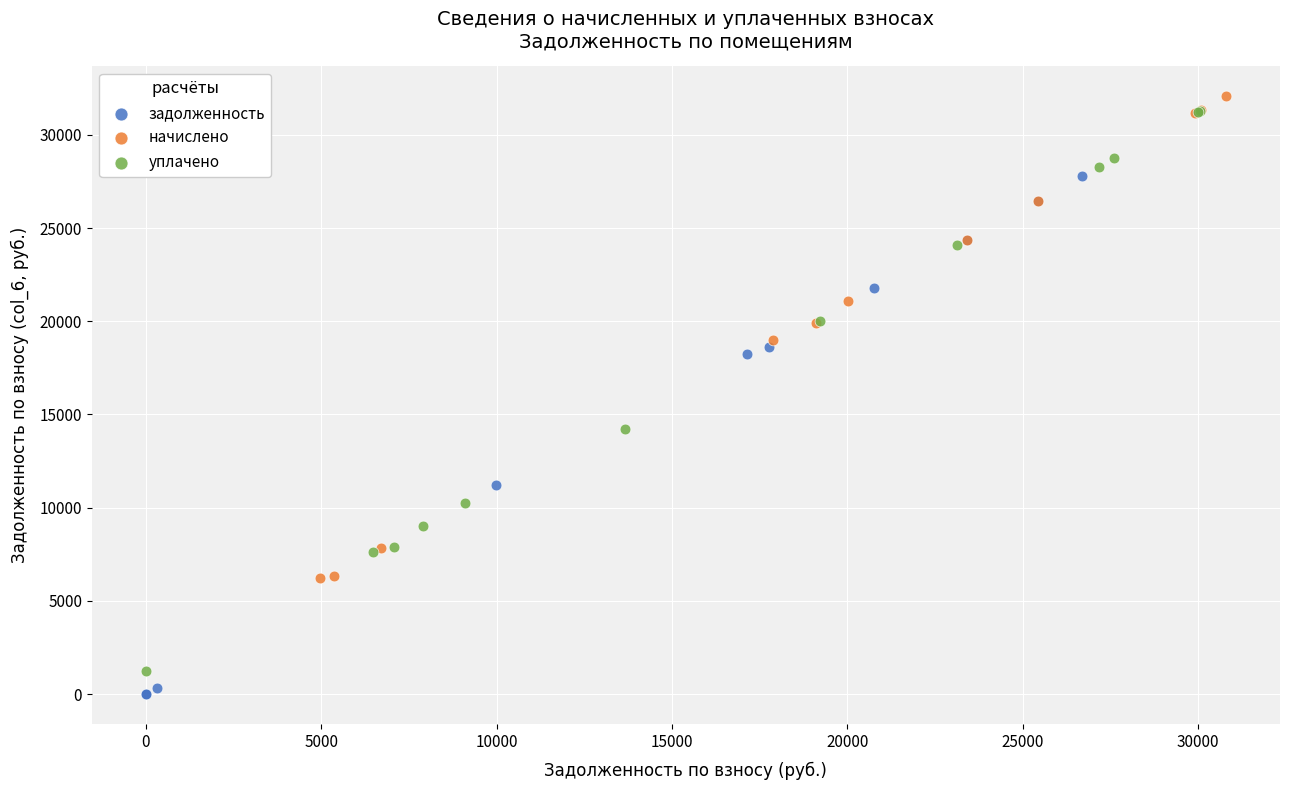

Which series contains the highest Y value?

начислено